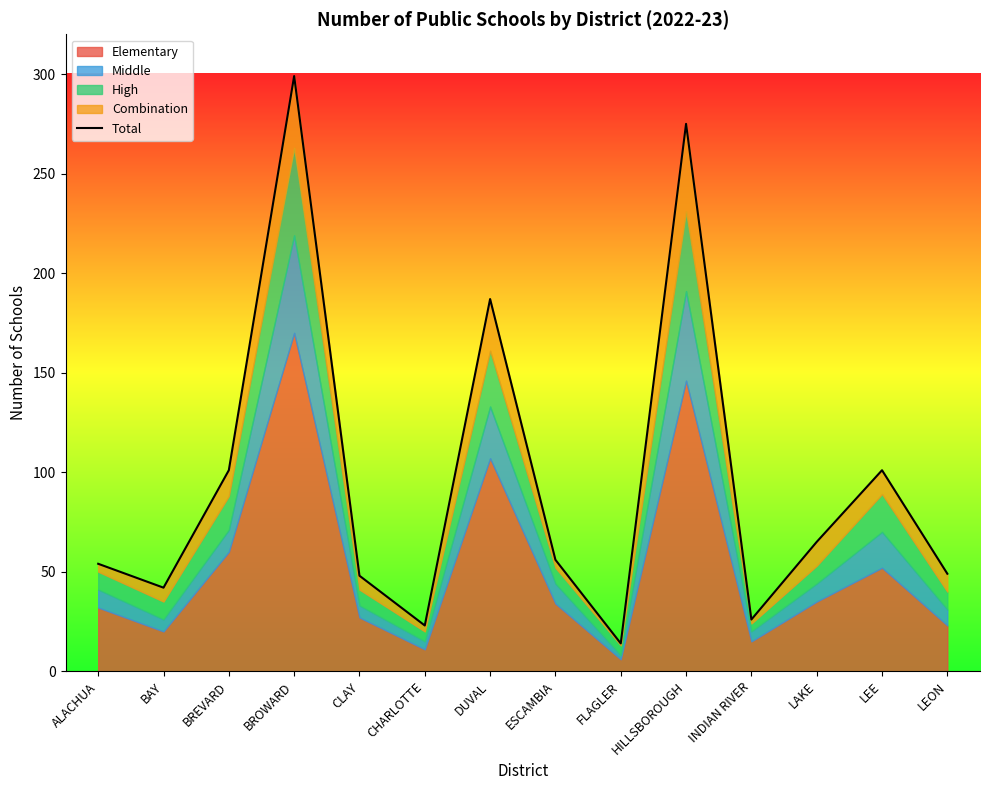

What is the label of the 4th point from the left?

BROWARD